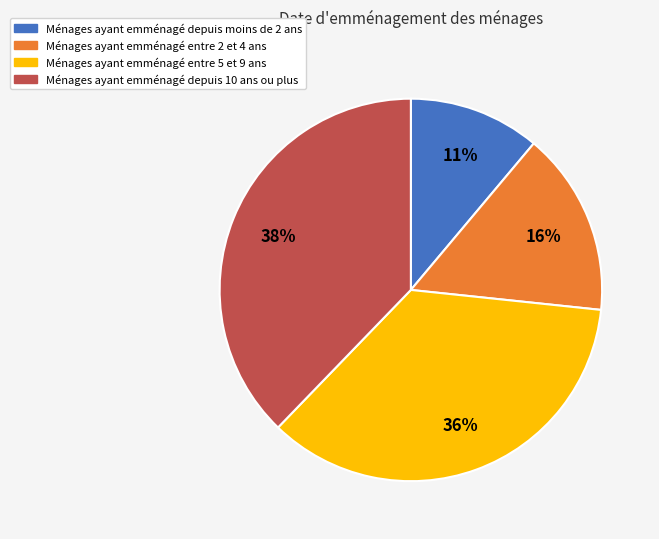

To the nearest percent, what is the difference between the largest and smallest slice percentages?

27%